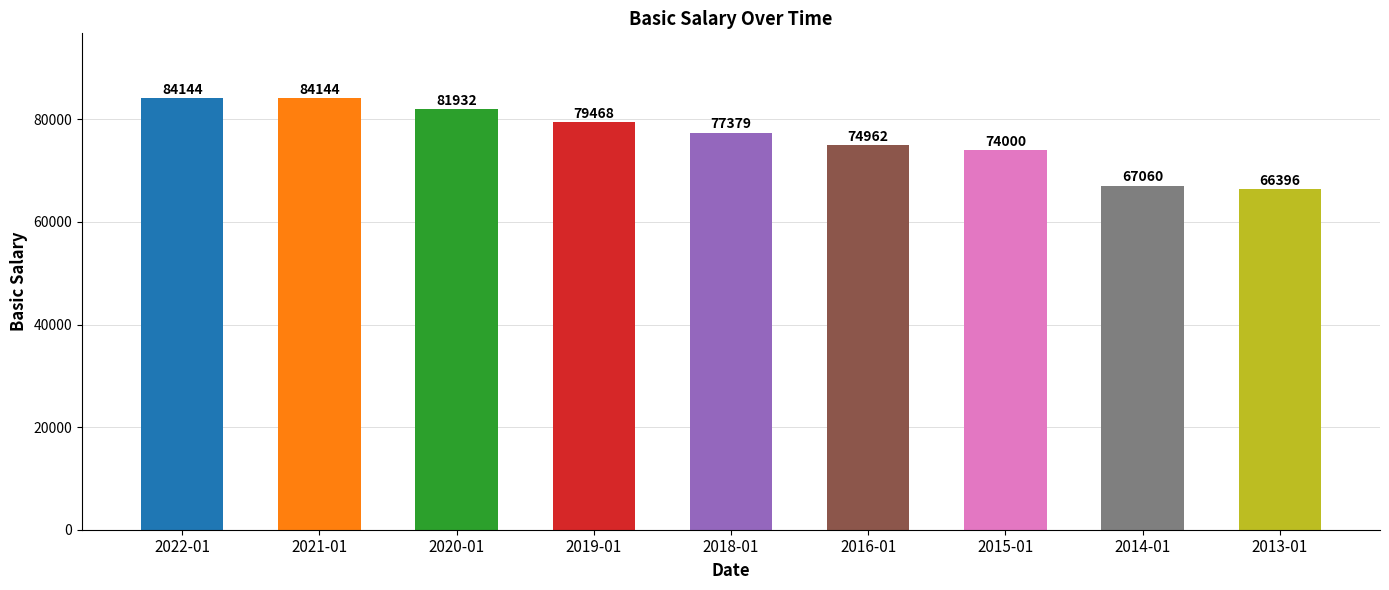

What is the label of the 4th bar from the left?

2019-01